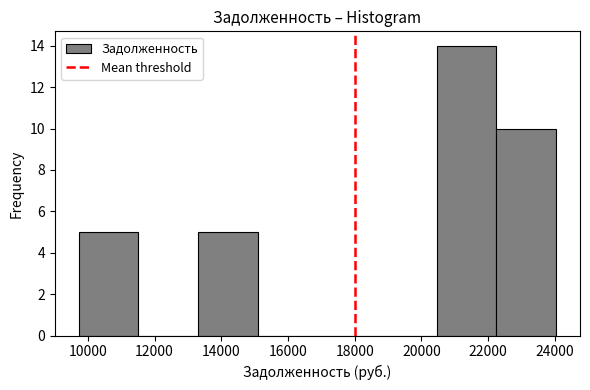

Over which range of the x-axis is the bar tallest?

20400 to 22200